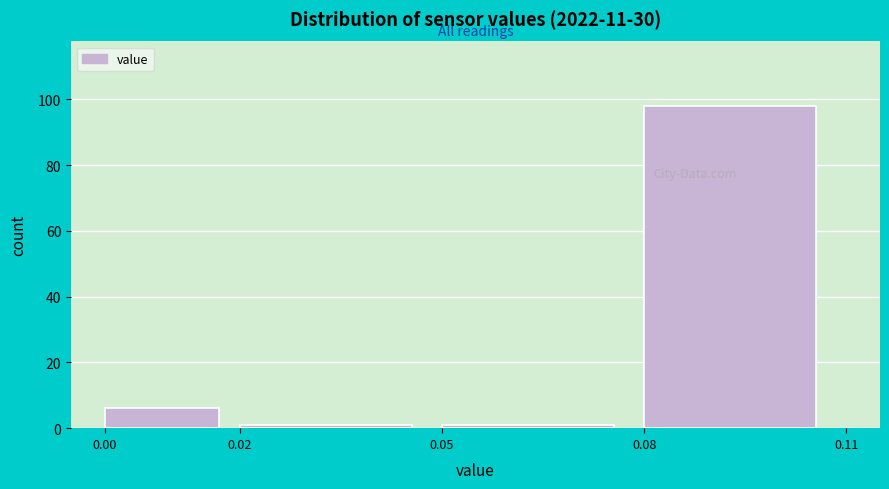

Reading left to right, list every bar in this chart as the range it spans on the x-axis followed by its height. The values are not printed on the chart, so give them approximately, as read against the axis.

0.00 to 0.02: 6
0.02 to 0.05: under 2
0.05 to 0.08: under 2
0.08 to 0.11: 98